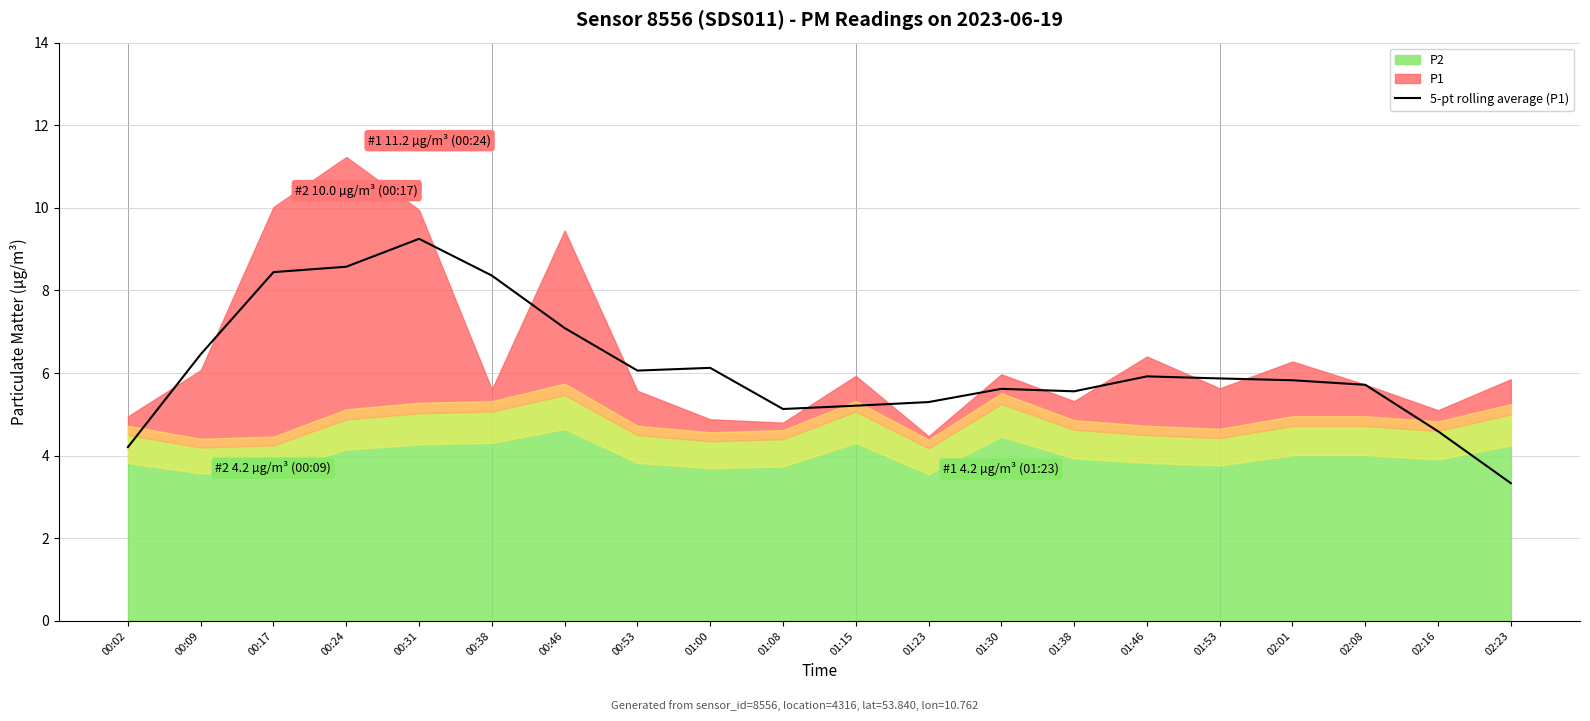

The value at 01:53 is 5.9. True or false?

True